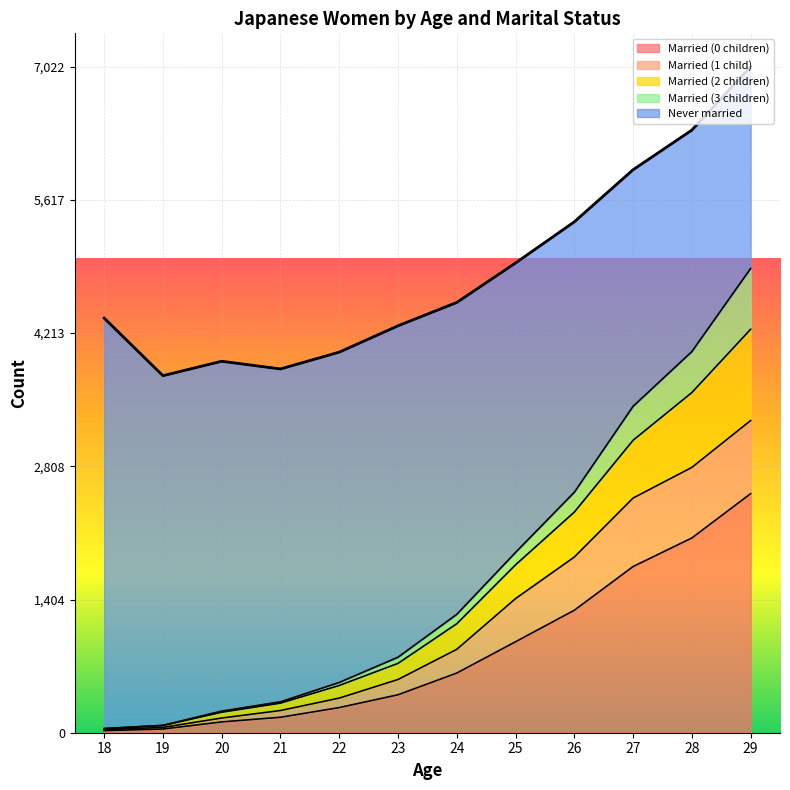

The value of Married (0 children) at 24 is 1033. True or false?

False